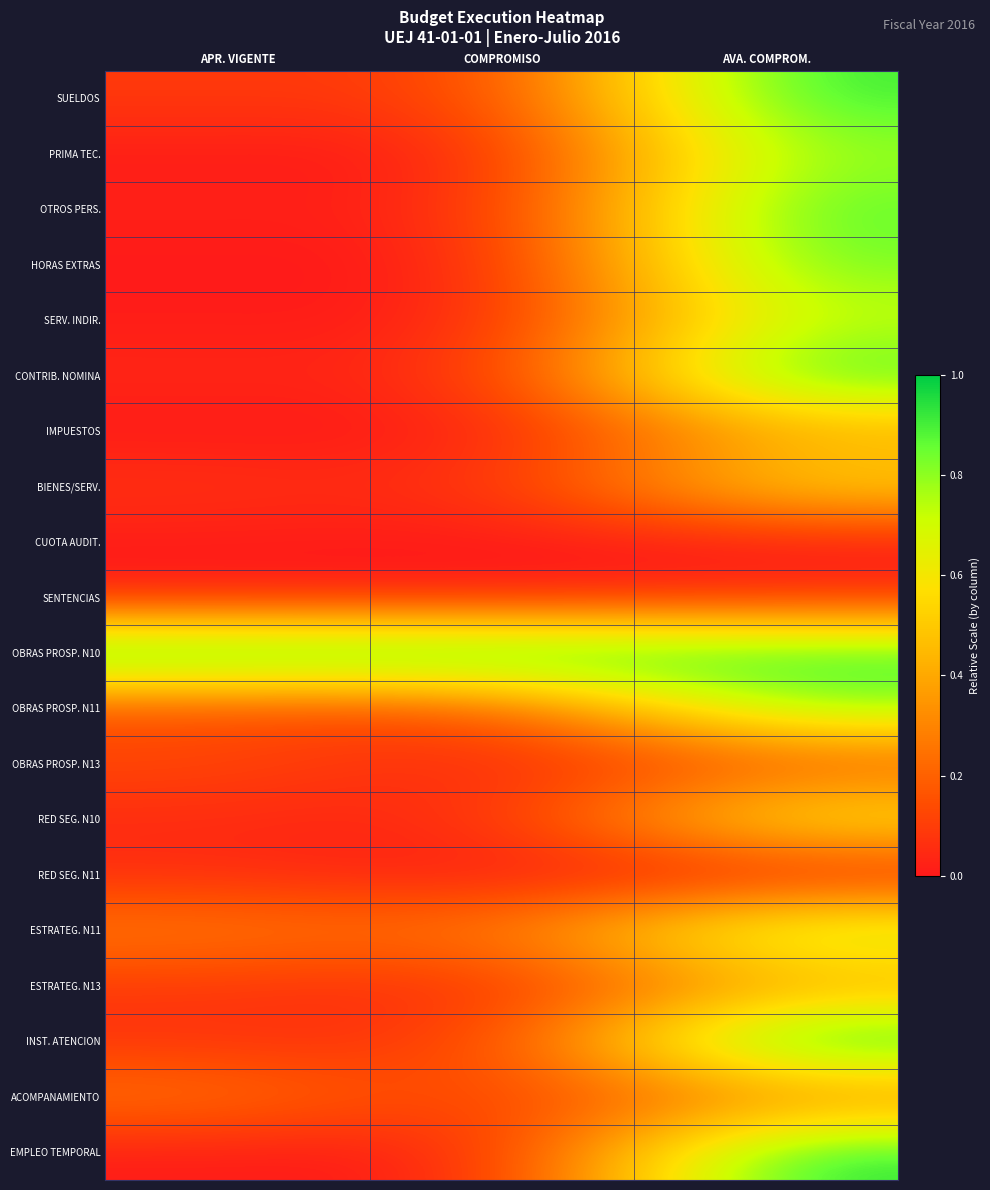

Reading left to right, extract all data points from this chart.

SUELDOS: APR. VIGENTE=0.1	COMPROMISO=0.1	AVA. COMPROM.=0.9
PRIMA TEC.: APR. VIGENTE=0.0	COMPROMISO=0.0	AVA. COMPROM.=0.8
OTROS PERS.: APR. VIGENTE=0.0	COMPROMISO=0.0	AVA. COMPROM.=0.9
HORAS EXTRAS: APR. VIGENTE=0.0	COMPROMISO=0.0	AVA. COMPROM.=0.9
SERV. INDIR.: APR. VIGENTE=0.0	COMPROMISO=0.0	AVA. COMPROM.=0.7
CONTRIB. NOMINA: APR. VIGENTE=0.0	COMPROMISO=0.0	AVA. COMPROM.=0.9
IMPUESTOS: APR. VIGENTE=0.0	COMPROMISO=0.0	AVA. COMPROM.=0.4
BIENES/SERV.: APR. VIGENTE=0.1	COMPROMISO=0.0	AVA. COMPROM.=0.5
CUOTA AUDIT.: APR. VIGENTE=0.0	COMPROMISO=0.0	AVA. COMPROM.=0.0
SENTENCIAS: APR. VIGENTE=0.0	COMPROMISO=0.0	AVA. COMPROM.=0.0
OBRAS PROSP. N10: APR. VIGENTE=1.0	COMPROMISO=1.0	AVA. COMPROM.=0.9
OBRAS PROSP. N11: APR. VIGENTE=0.1	COMPROMISO=0.1	AVA. COMPROM.=0.8
OBRAS PROSP. N13: APR. VIGENTE=0.1	COMPROMISO=0.0	AVA. COMPROM.=0.2
RED SEG. N10: APR. VIGENTE=0.0	COMPROMISO=0.0	AVA. COMPROM.=0.6
RED SEG. N11: APR. VIGENTE=0.1	COMPROMISO=0.0	AVA. COMPROM.=0.0
ESTRATEG. N11: APR. VIGENTE=0.3	COMPROMISO=0.2	AVA. COMPROM.=0.8
ESTRATEG. N13: APR. VIGENTE=0.1	COMPROMISO=0.0	AVA. COMPROM.=0.4
INST. ATENCION: APR. VIGENTE=0.1	COMPROMISO=0.1	AVA. COMPROM.=1.0
ACOMPANAMIENTO: APR. VIGENTE=0.3	COMPROMISO=0.1	AVA. COMPROM.=0.3
EMPLEO TEMPORAL: APR. VIGENTE=0.0	COMPROMISO=0.0	AVA. COMPROM.=1.0